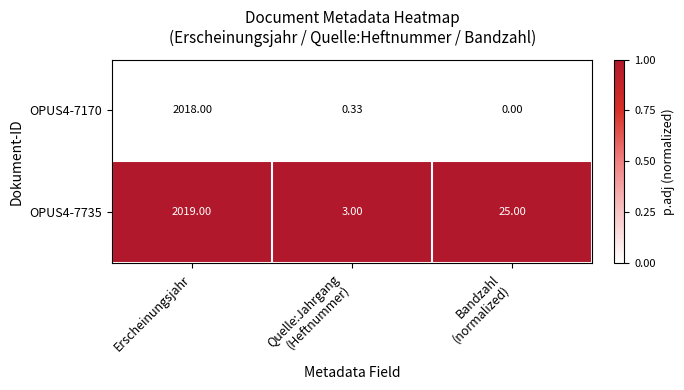

At which label does OPUS4-7735 reach its peak?

Erscheinungsjahr